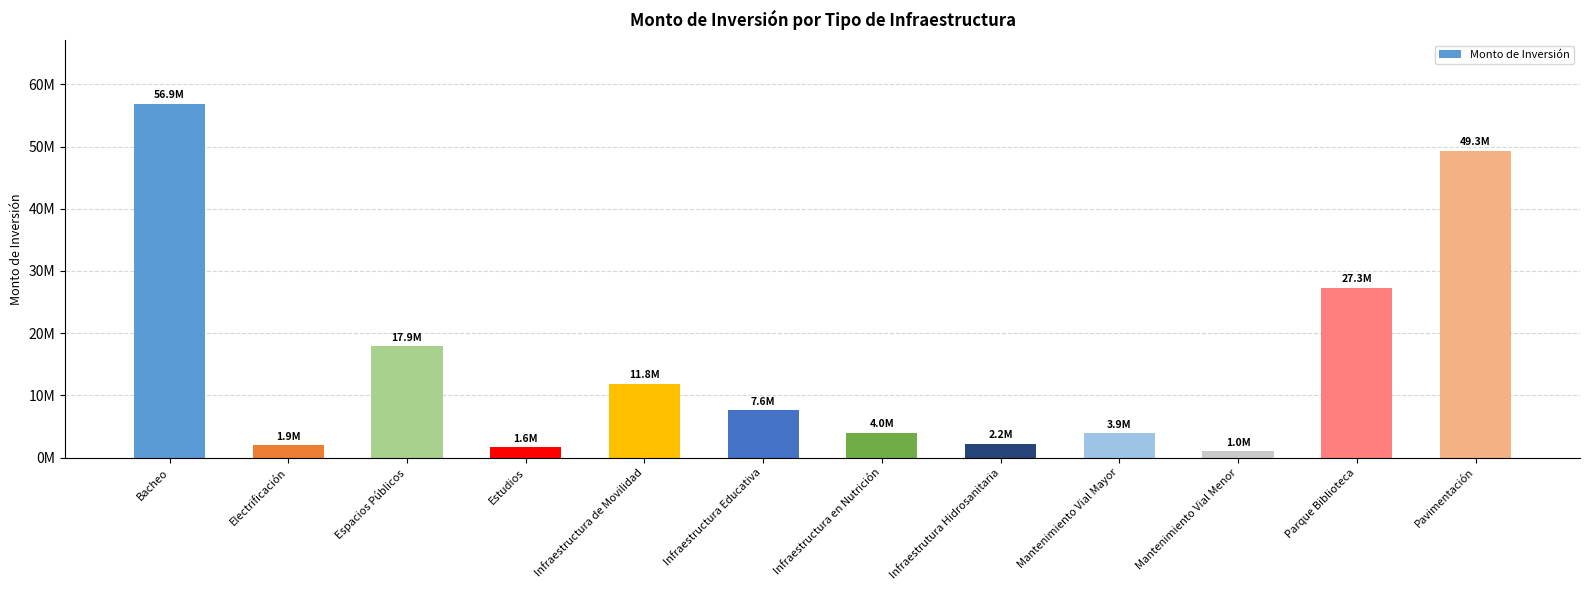

Reading left to right, what are all the values shown in this chart?

56891546.3	1944153.4	17910915.3	1649701.2	11847858.2	7573663.3	3999614.1	2188499.1	3897161.5	1030994.9	27296226.8	49329375.8